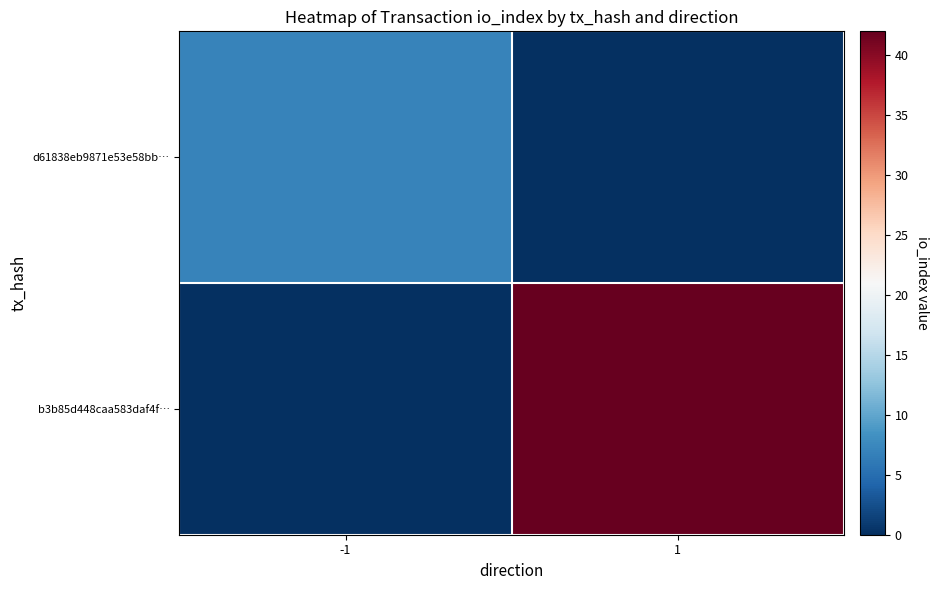

Count the number of data series in this chart.

2